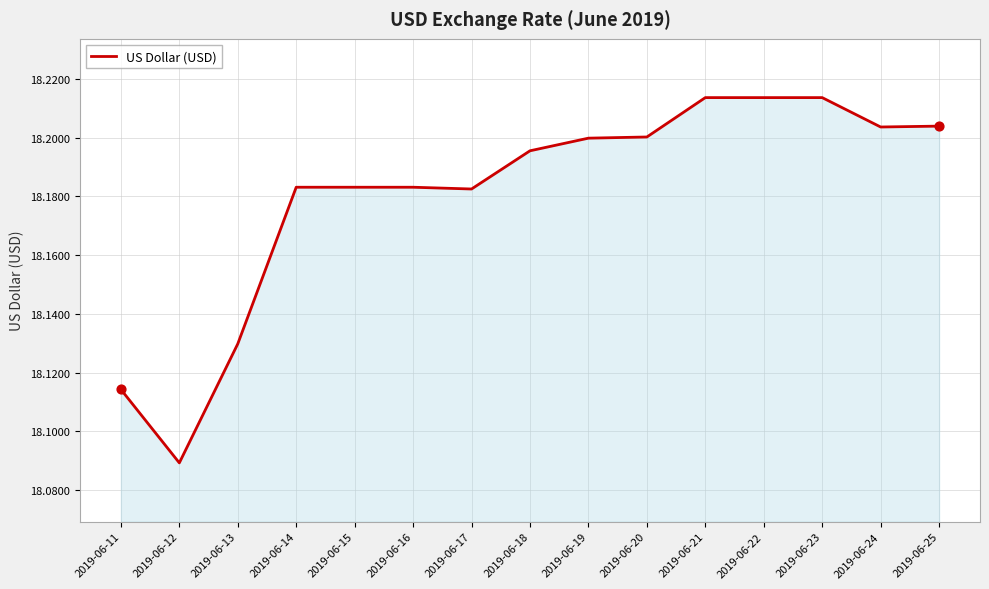

What is the change in value from 2019-06-12 to 2019-06-18?

+0.1